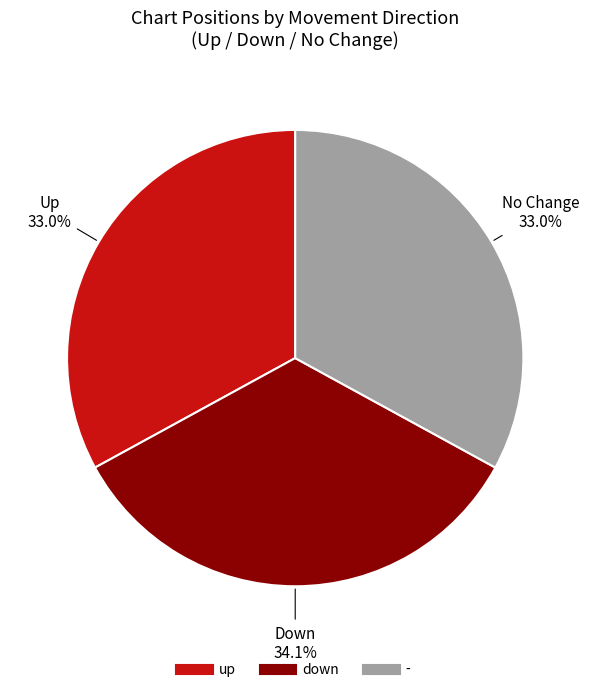

Approximately how many times larger is the value at down compared to up?

1.0